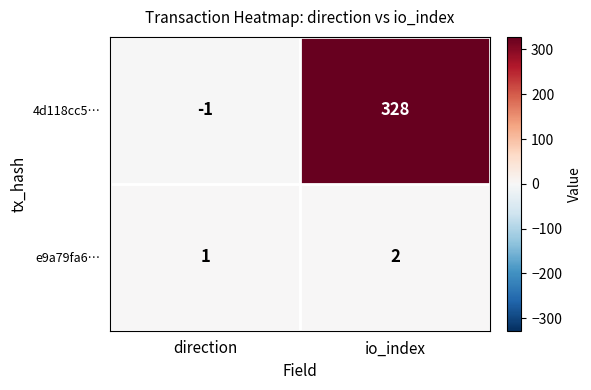

List the series in order of their overall mean, lowest first.

e9a79fa6…, 4d118cc5…